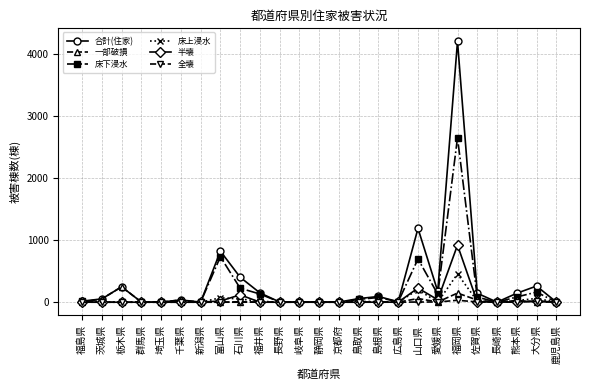

At how many categories does at least one series exceed 1940?

1